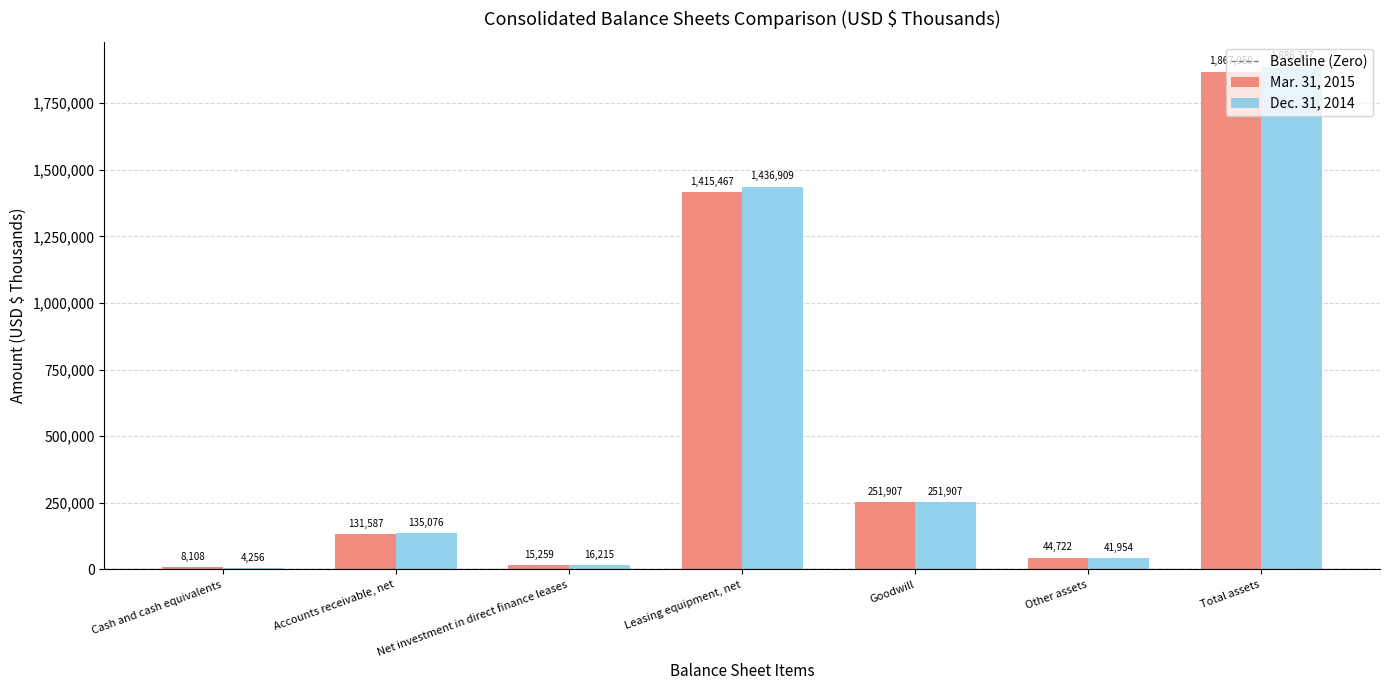

Is the value of Dec. 31, 2014 at Accounts receivable, net greater than the value of Mar. 31, 2015 at Other assets?

Yes